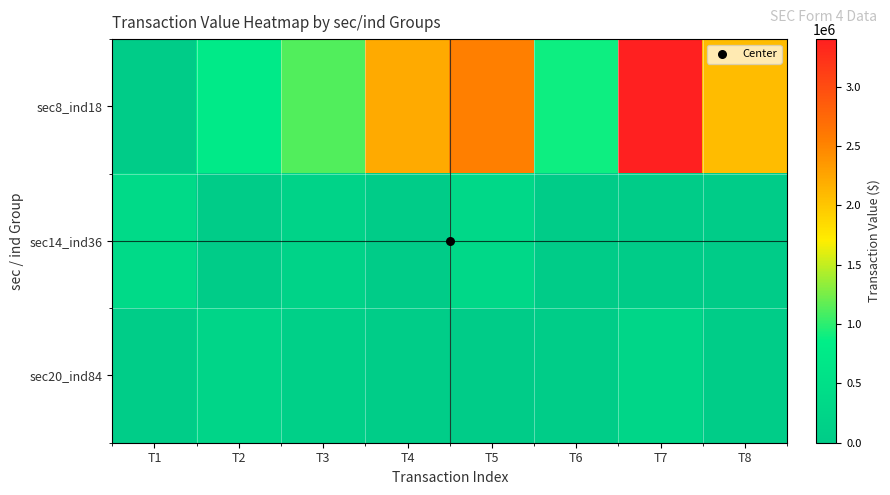

Which has a higher value, T7 or T5?

T7